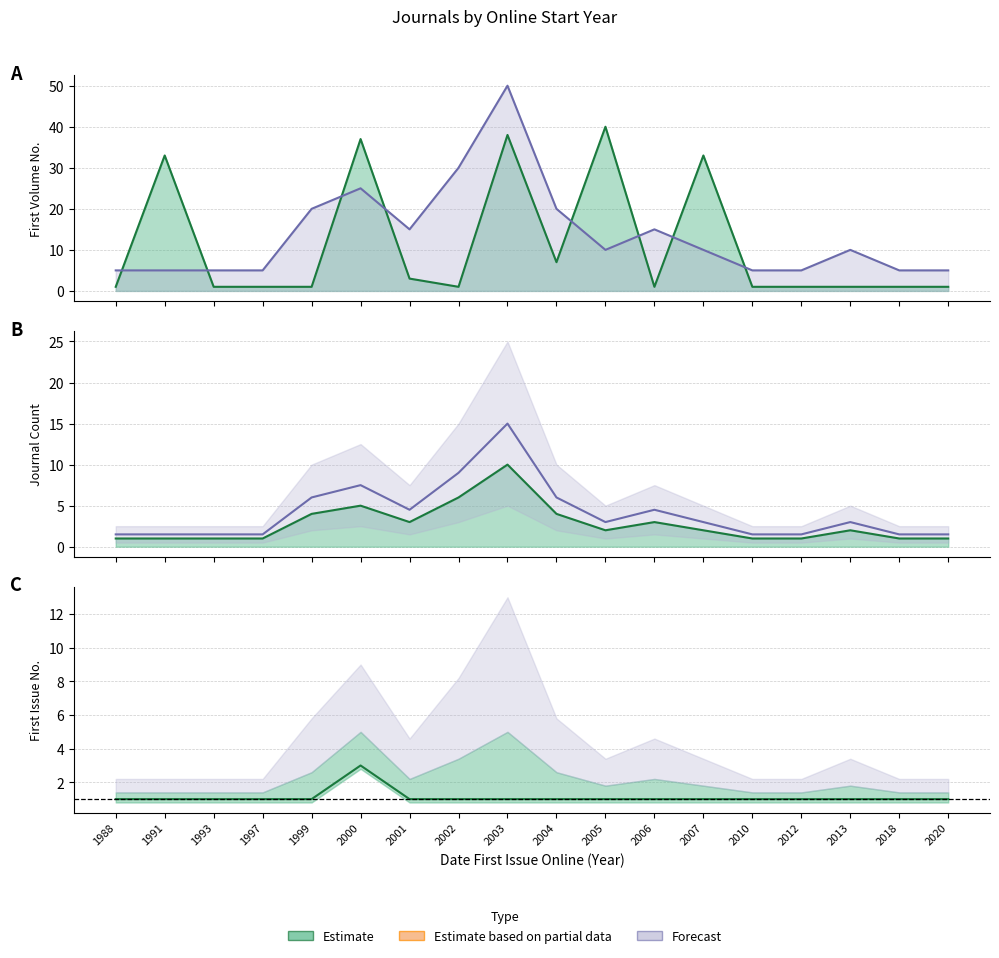

True or false: num_first_issue_online and journal_count cross at least once.

False